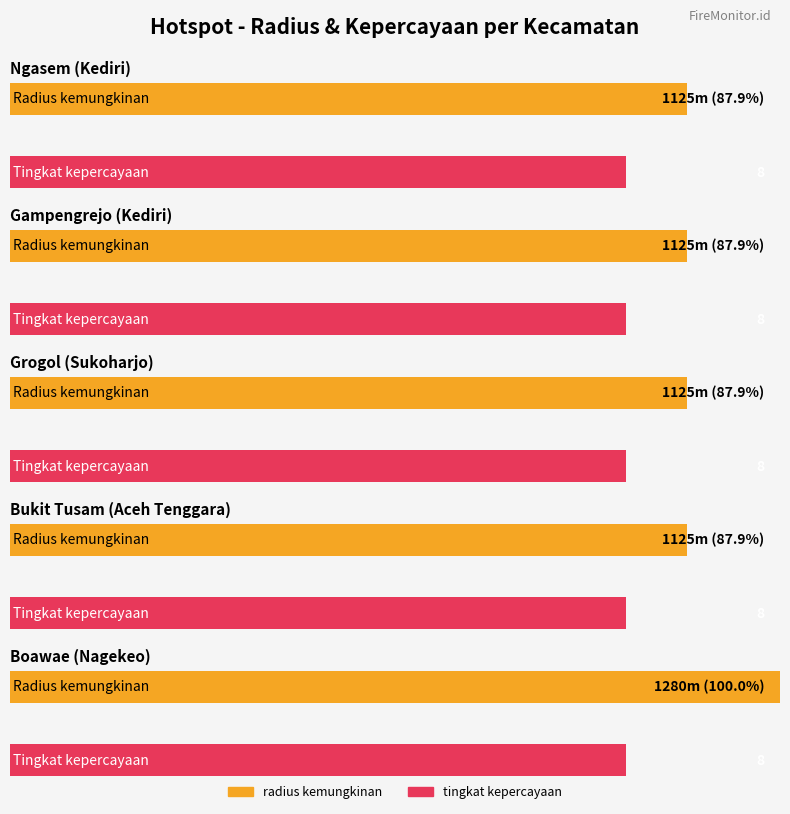

At which label does tingkat kepercayaan reach its peak?

Ngasem